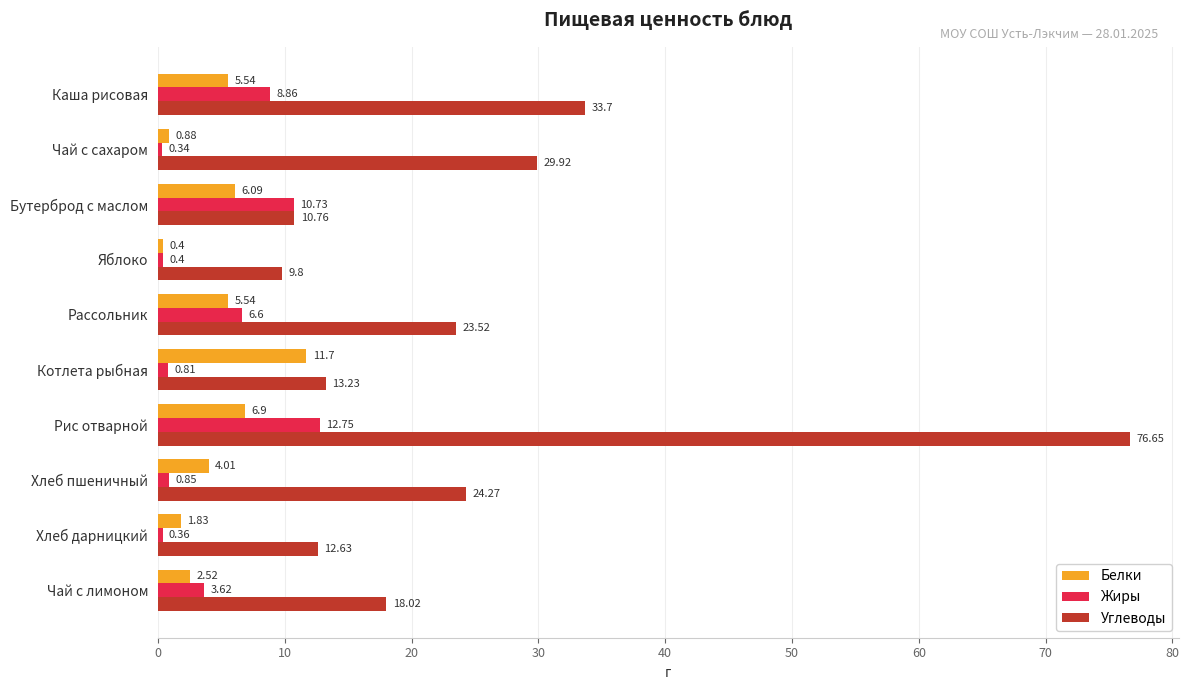

At how many categories does at least one series exceed 56?

1